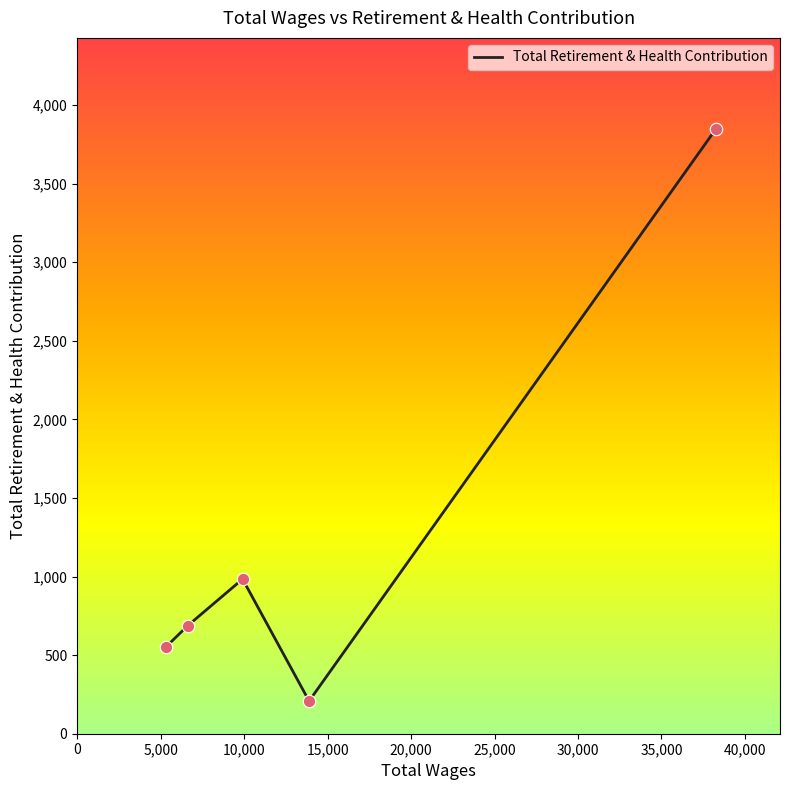

What is the greatest value displayed?

3850